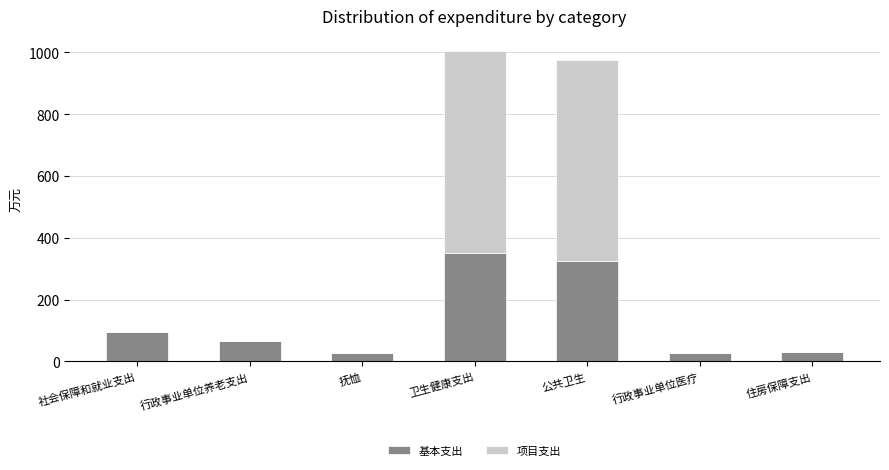

Are the bars grouped side by side (vs. stacked)?

No